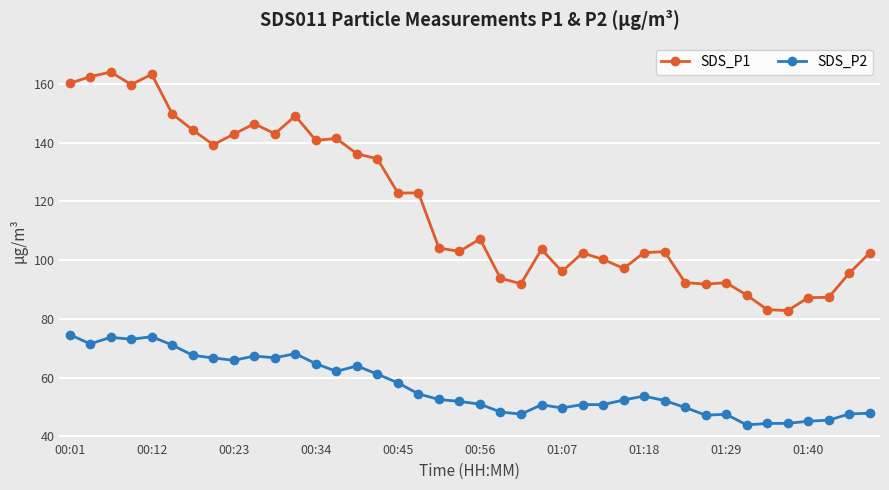

What is the value of the SDS_P2 point at the 2nd from the left?

71.5